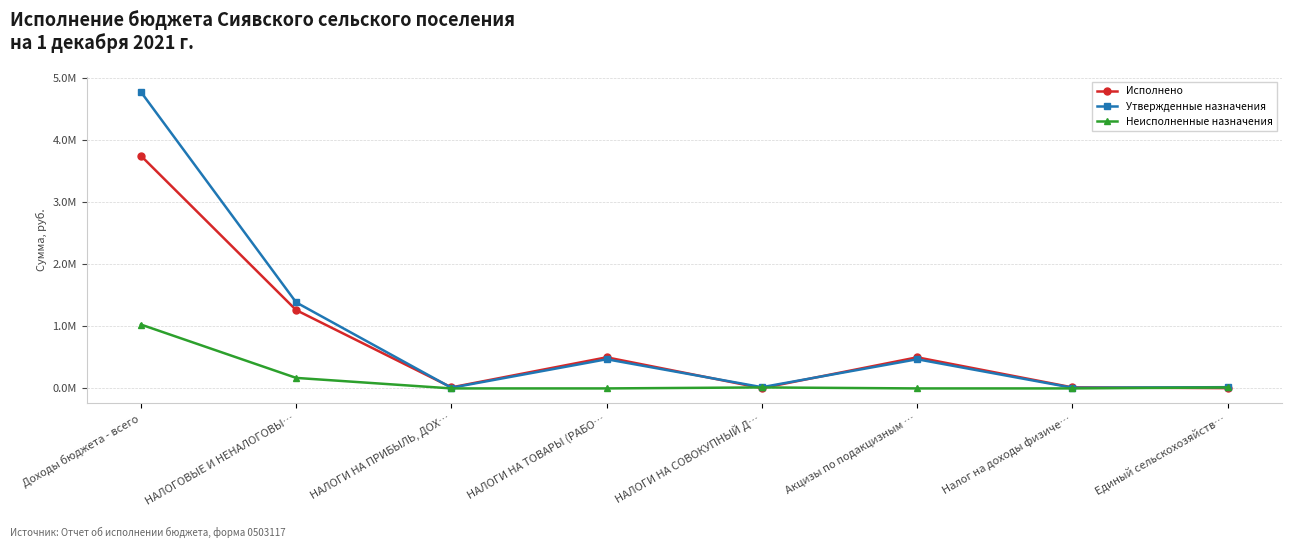

Is the value of Утвержденные назначения at НАЛОГИ НА ПРИБЫЛЬ, ДОХ… greater than the value of Неисполненные назначения at Единый сельскохозяйств…?

No